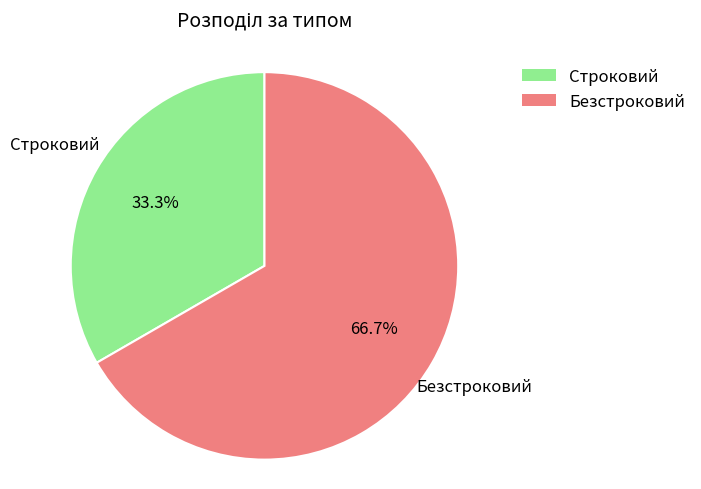

To the nearest percent, what percentage of the pie is Безстроковий?

67%